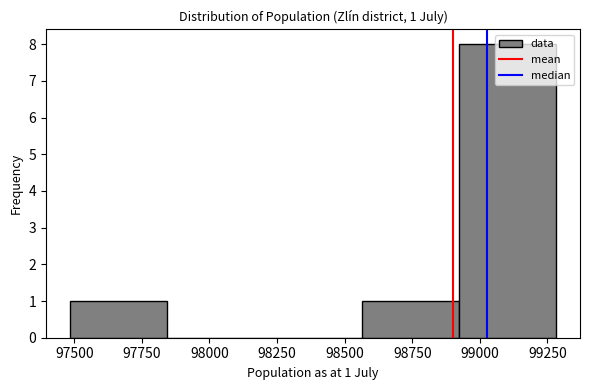

Over which range of the x-axis is the bar tallest?

98900 to 99300